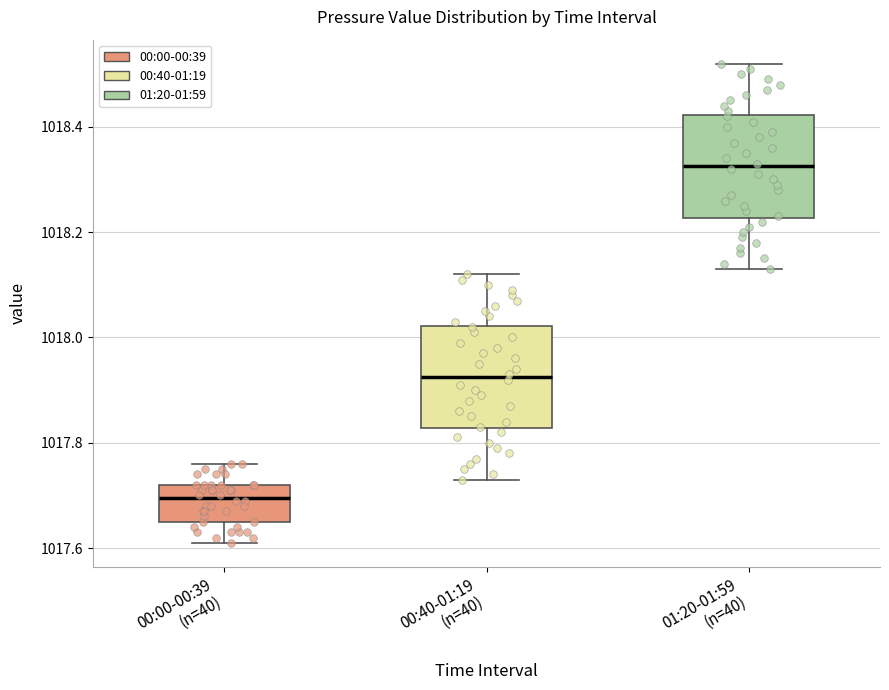

Which box's median line is the lowest?

00:00-00:39 (n=40)